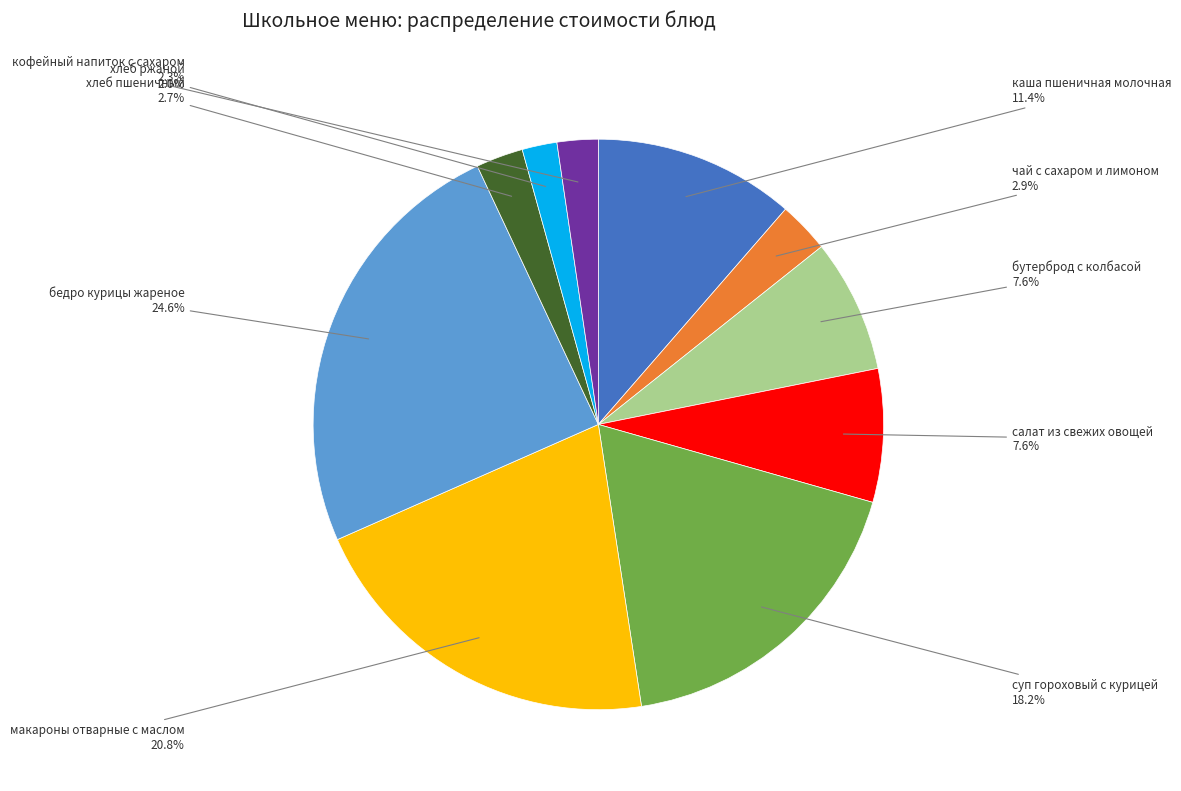

The салат из свежих овощей slice represents 8% of the pie. True or false?

True